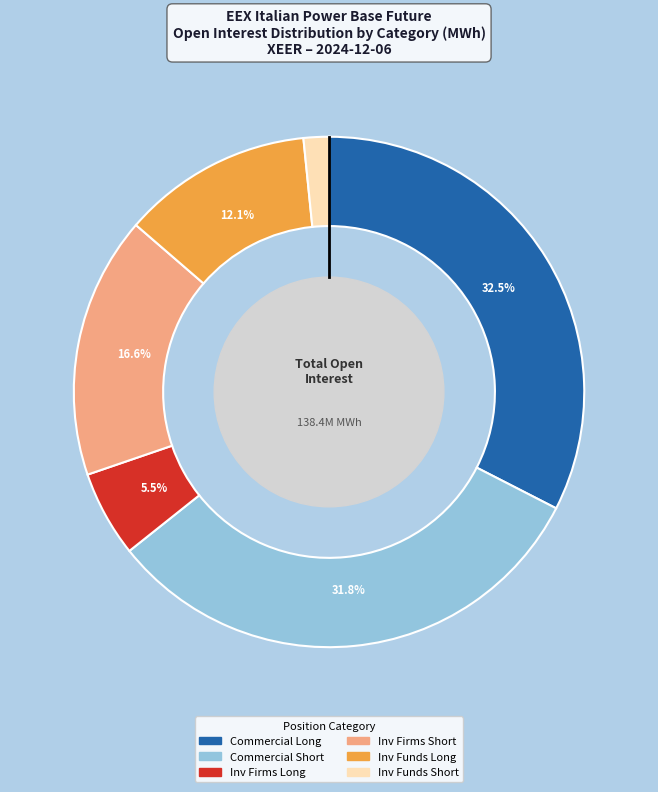

Is there any slice that represents more than half of the pie?

No